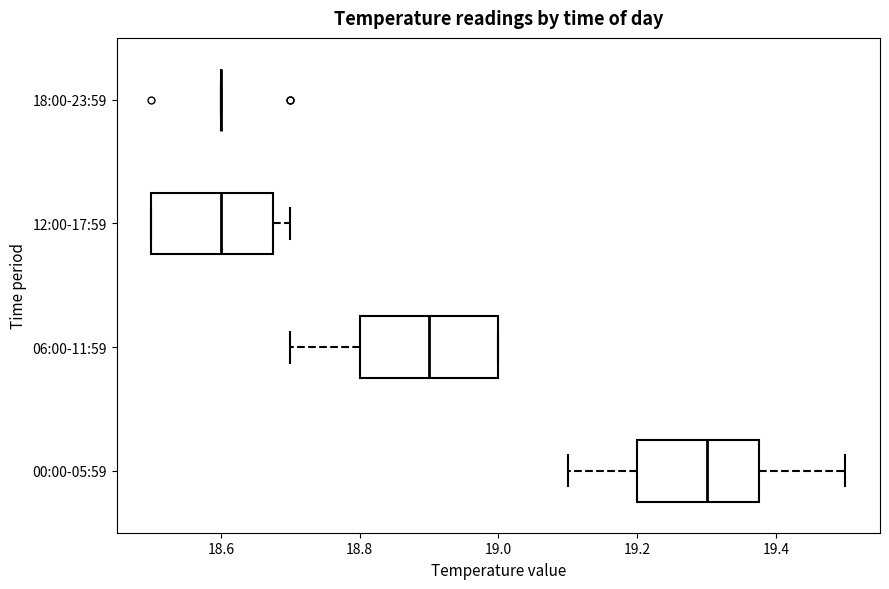

Reading bottom to top, read every box against the x-axis: the position of its median line, the range the box covers, and the ends of its whiskers. The values are not printed on the chart, so give them approximately, as read against the axis.

00:00-05:59: median 19.30, box 19.20 to 19.38, whiskers 19.10 to 19.50
06:00-11:59: median 18.90, box 18.80 to 19.00, whiskers 18.70 to 19.00
12:00-17:59: median 18.60, box 18.50 to 18.68, whiskers 18.50 to 18.70
18:00-23:59: box collapsed to a line at 18.60, whiskers 18.60 to 18.60